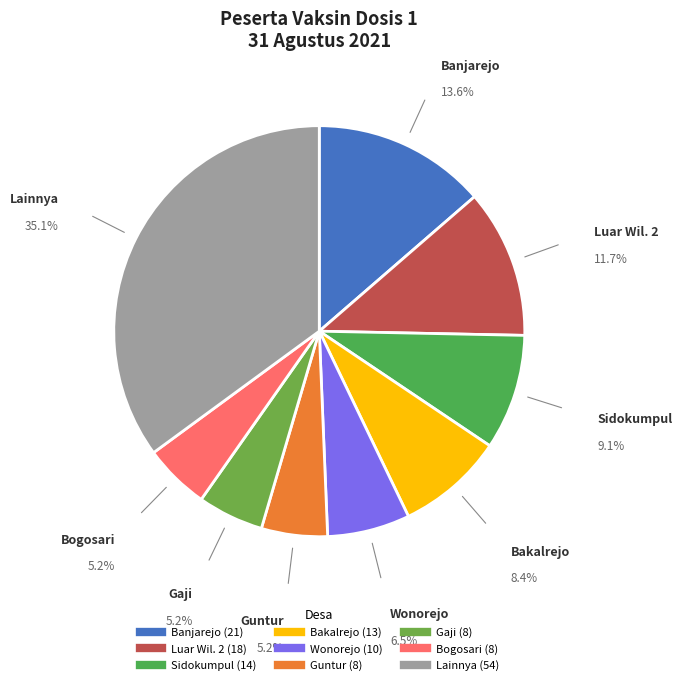

To the nearest percent, what is the difference between the largest and smallest slice percentages?

30%